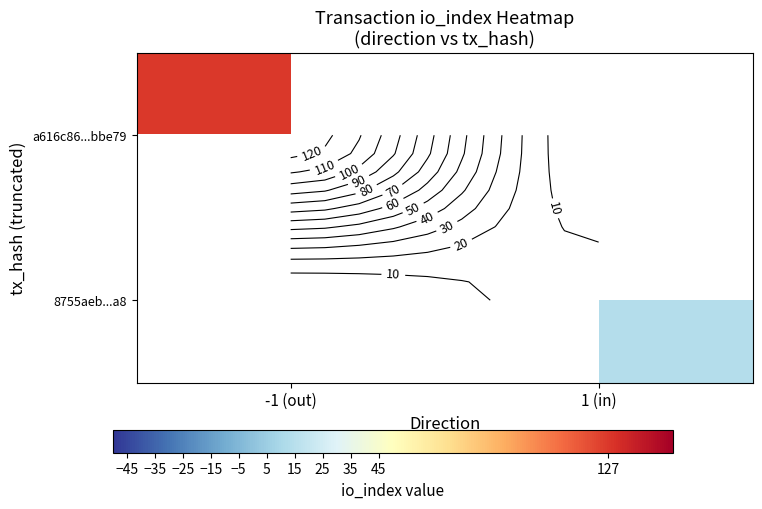

Is it true that 8755aeb...a8 equals 14.0 at 1 (in)?

True